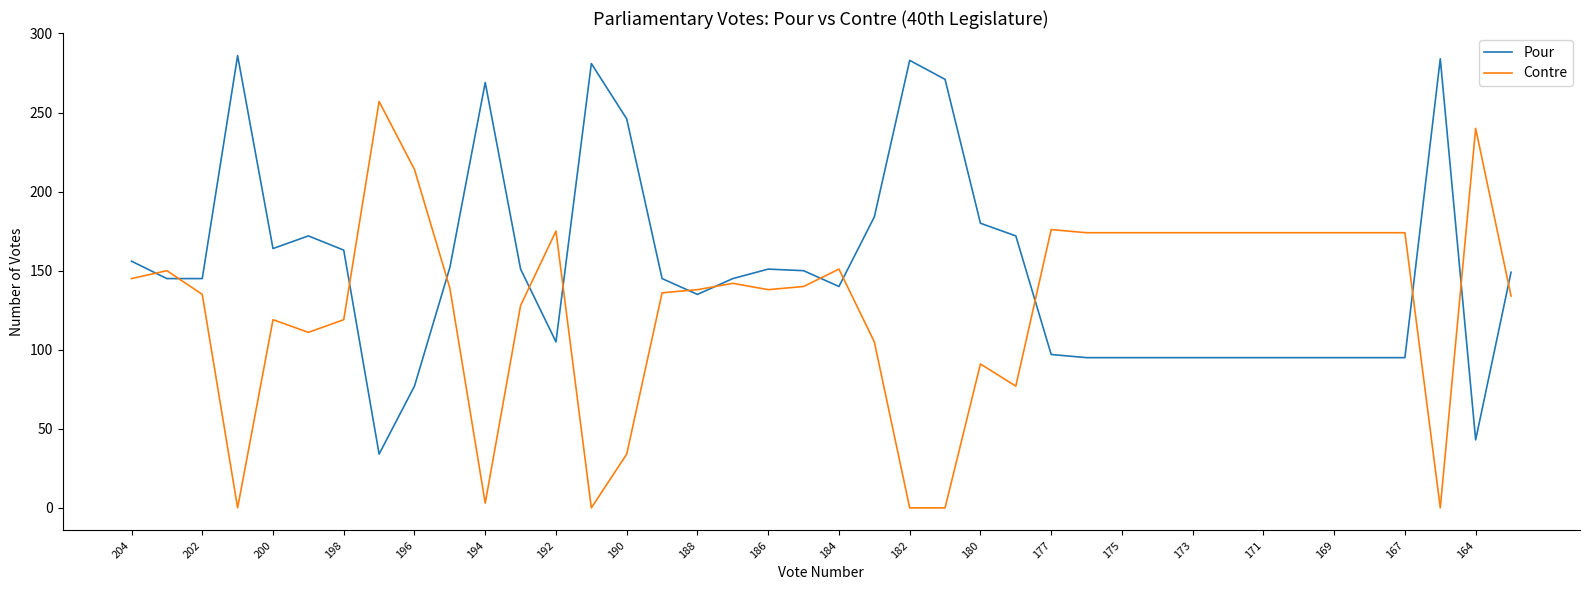

In Pour, how many points are higher than both neighbors (excluding endpoints)?

7